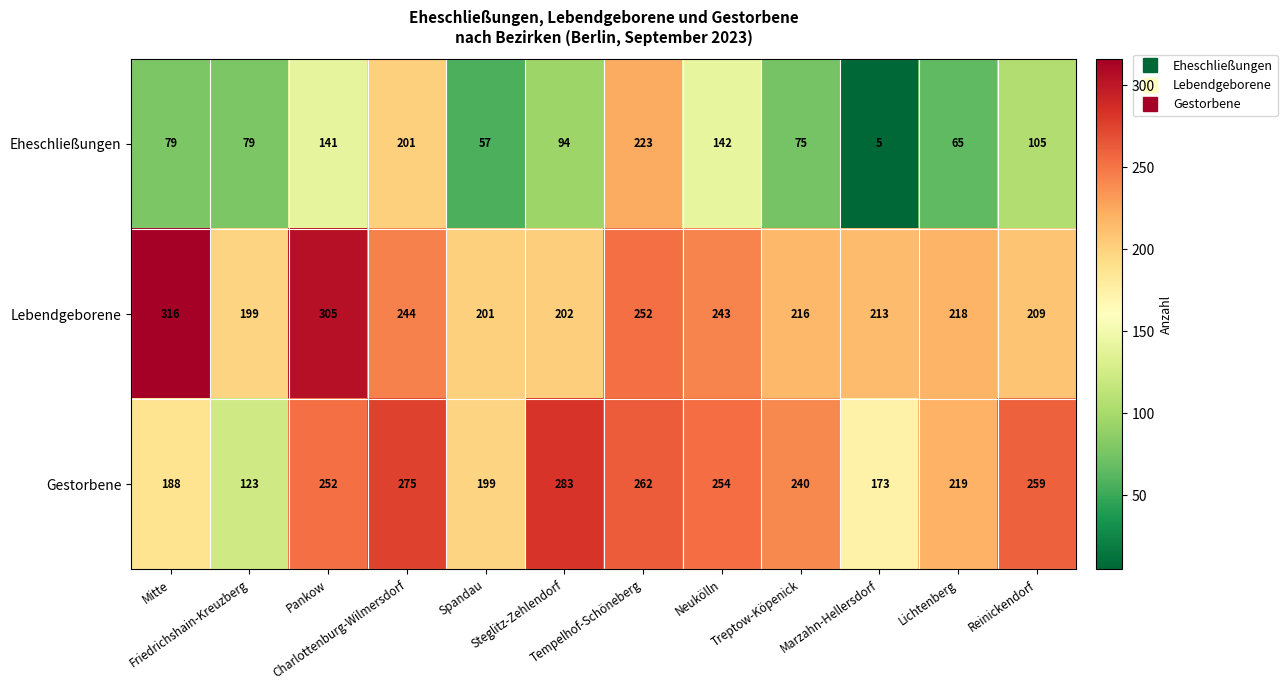

What is the minimum value shown in the chart?

5